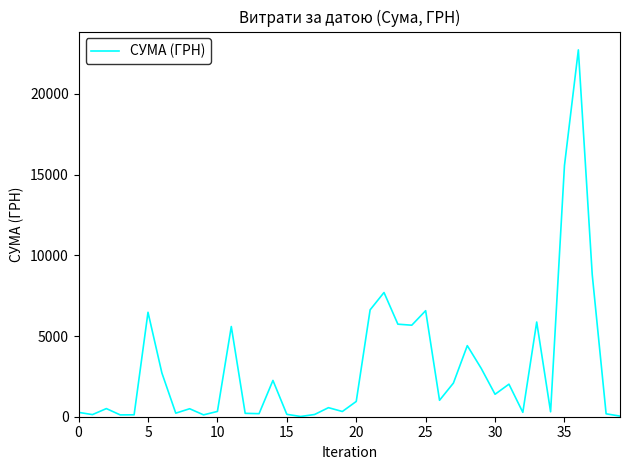

What is the difference between the maximum and minimum values?

22718.0